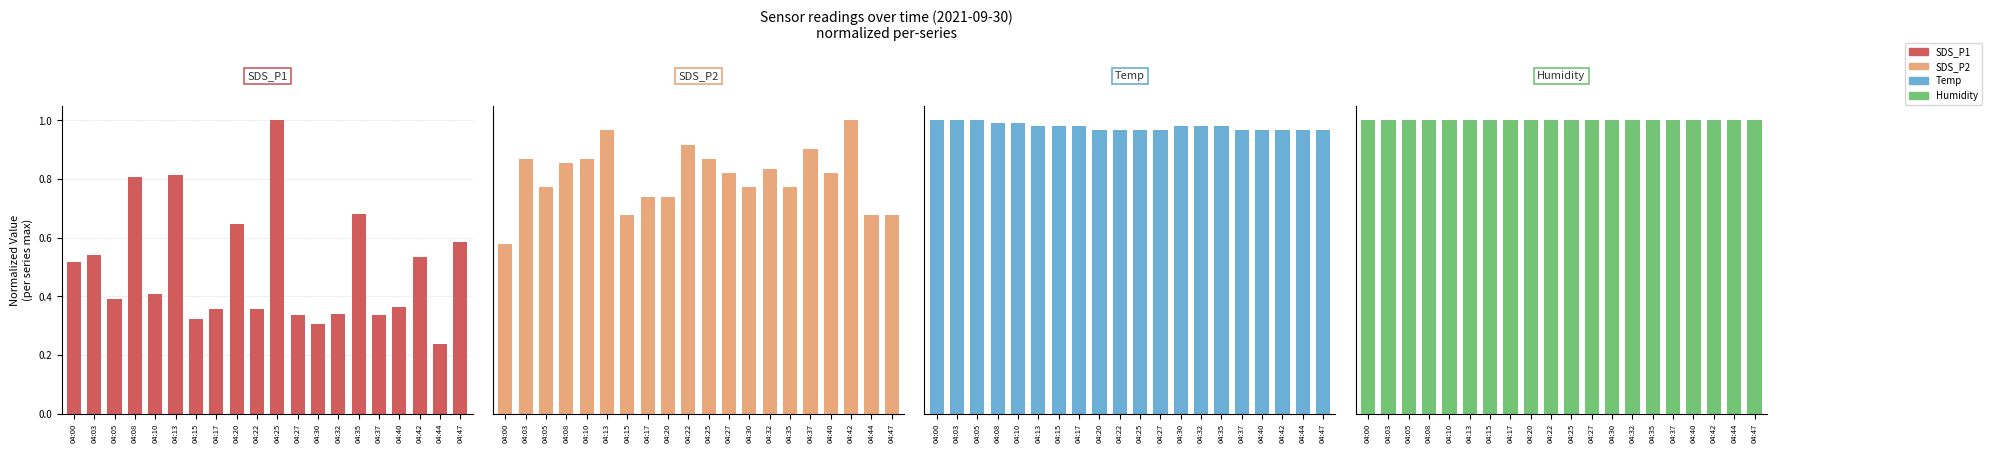

True or false: SDS_P1 has a value of 0.8 at 04:13.

True